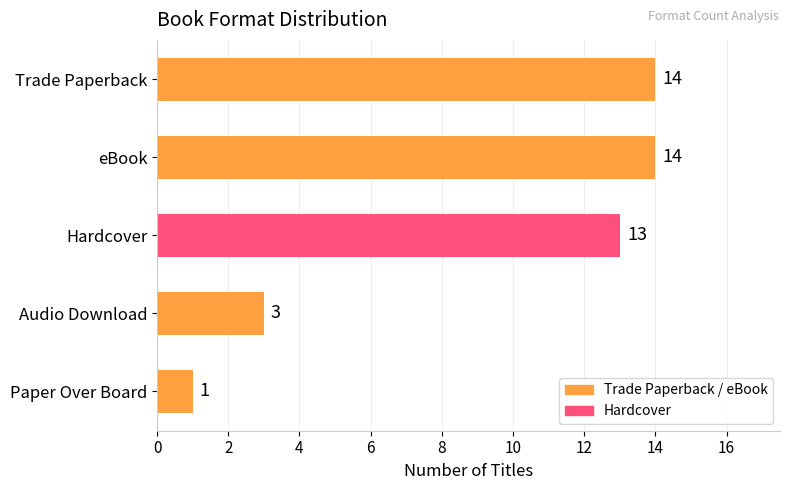

The chart shows a value of 4 at Audio Download. True or false?

False